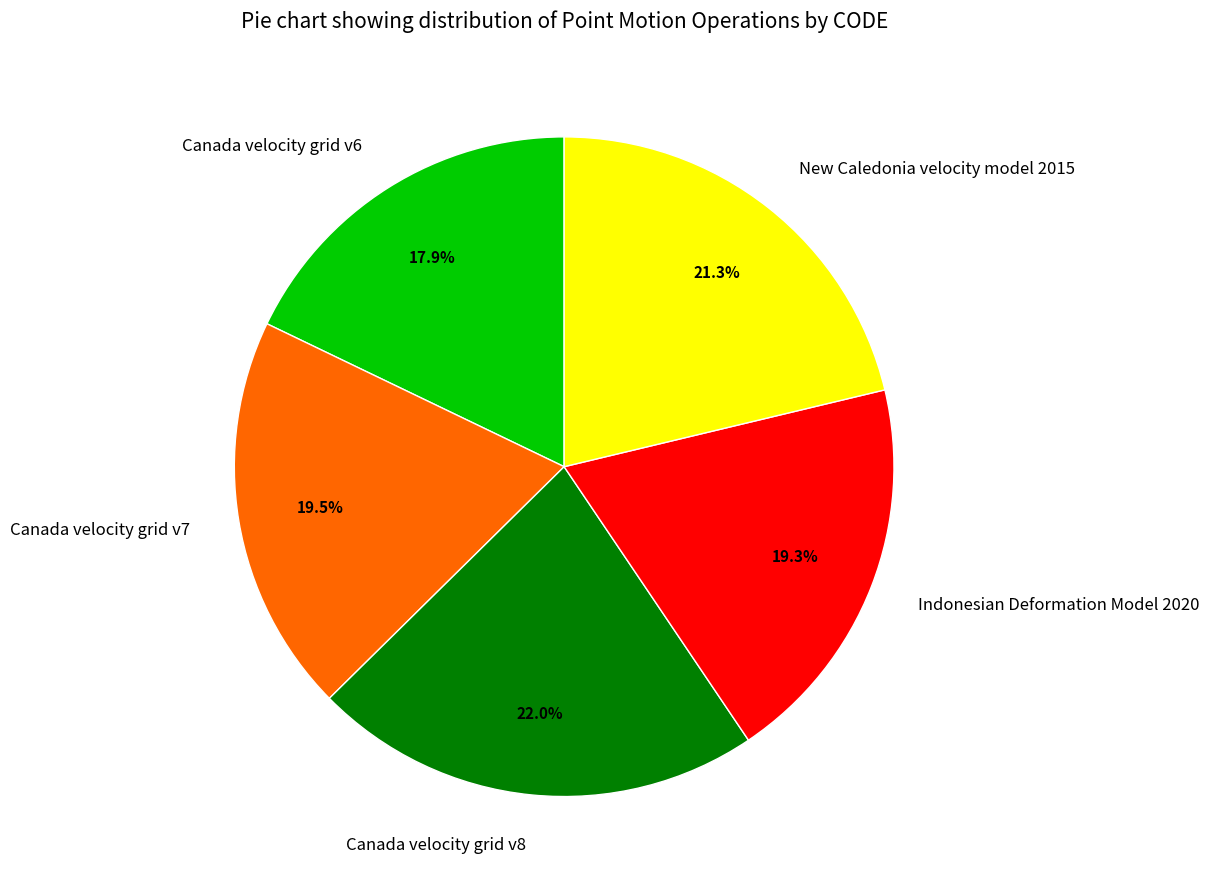

What is the smallest slice in the pie chart?

Canada velocity grid v6